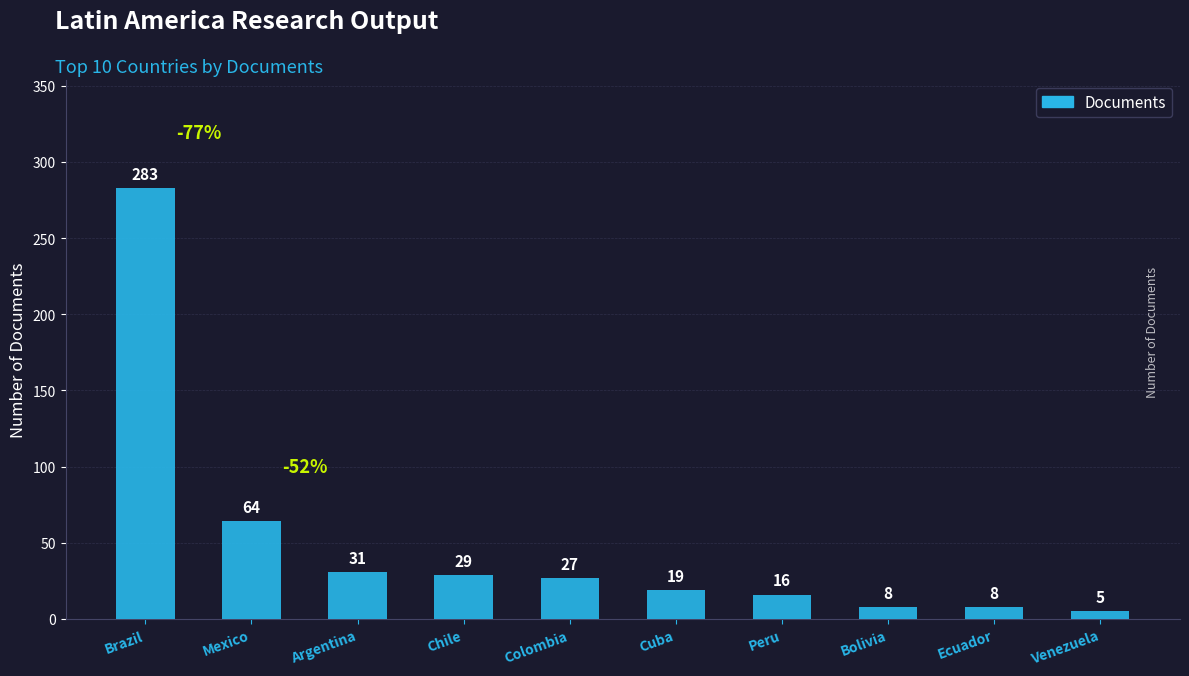

Reading left to right, transcribe all the data shown in this chart.

Brazil=283	Mexico=64	Argentina=31	Chile=29	Colombia=27	Cuba=19	Peru=16	Bolivia=8	Ecuador=8	Venezuela=5